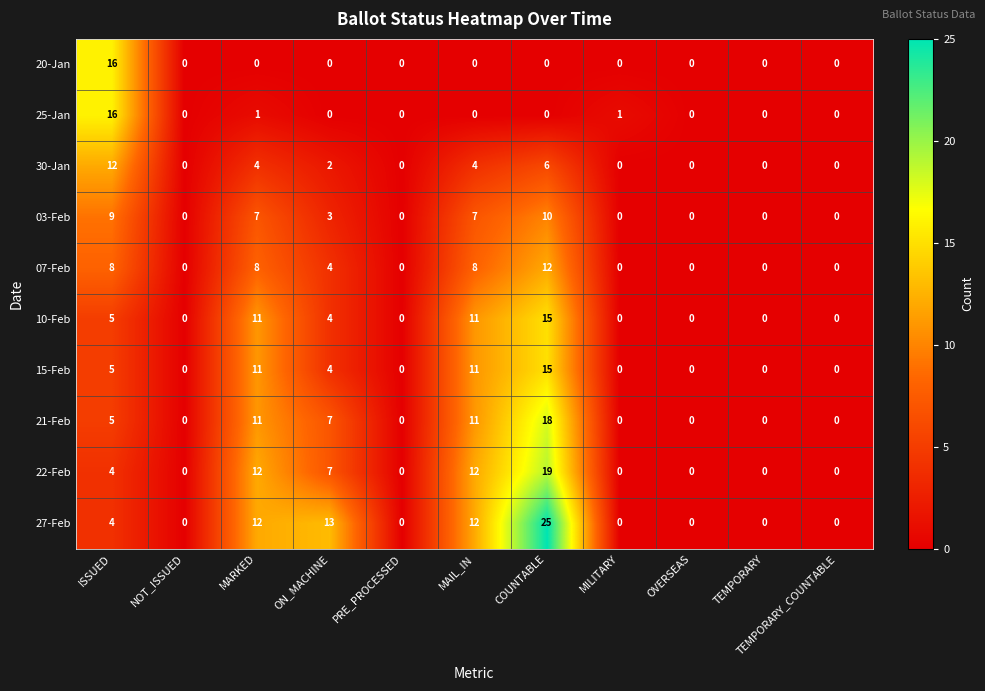

What is the difference between the maximum and minimum values in the 20-Jan series?

16